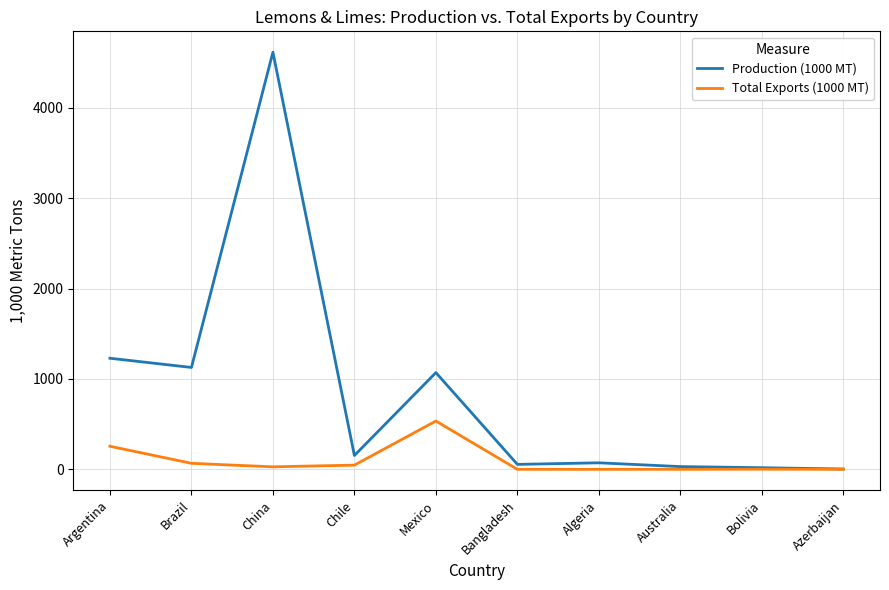

List the series in order of their peak value, lowest first.

Total Exports (1000 MT), Production (1000 MT)